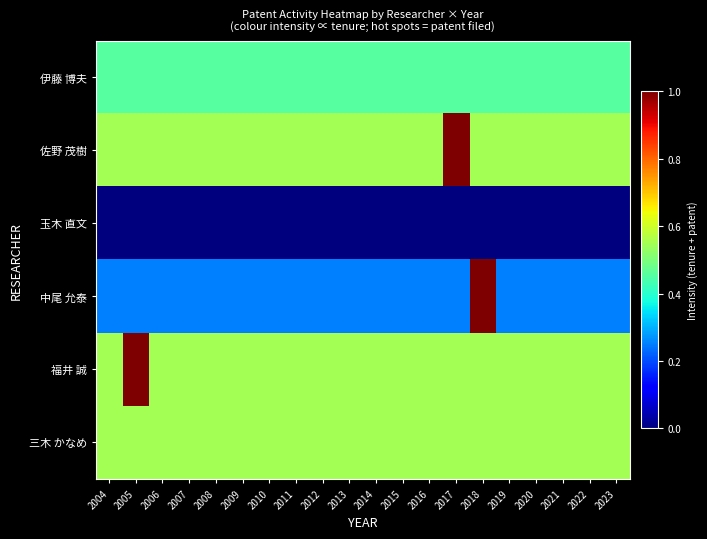

Reading right to left, extract all data points from this chart.

伊藤 博夫: 2023=0.5	2022=0.5	2021=0.5	2020=0.5	2019=0.5	2018=0.5	2017=0.5	2016=0.5	2015=0.5	2014=0.5	2013=0.5	2012=0.5	2011=0.5	2010=0.5	2009=0.5	2008=0.5	2007=0.5	2006=0.5	2005=0.5	2004=0.5
佐野 茂樹: 2023=0.5	2022=0.5	2021=0.5	2020=0.5	2019=0.5	2018=0.5	2017=1.4	2016=0.5	2015=0.5	2014=0.5	2013=0.5	2012=0.5	2011=0.5	2010=0.5	2009=0.5	2008=0.5	2007=0.5	2006=0.5	2005=0.5	2004=0.5
玉木 直文: 2023=0.0	2022=0.0	2021=0.0	2020=0.0	2019=0.0	2018=0.0	2017=0.0	2016=0.0	2015=0.0	2014=0.0	2013=0.0	2012=0.0	2011=0.0	2010=0.0	2009=0.0	2008=0.0	2007=0.0	2006=0.0	2005=0.0	2004=0.0
中尾 允泰: 2023=0.3	2022=0.3	2021=0.3	2020=0.3	2019=0.3	2018=1.2	2017=0.3	2016=0.3	2015=0.3	2014=0.3	2013=0.3	2012=0.3	2011=0.3	2010=0.3	2009=0.3	2008=0.3	2007=0.3	2006=0.3	2005=0.3	2004=0.3
福井 誠: 2023=0.5	2022=0.5	2021=0.5	2020=0.5	2019=0.5	2018=0.5	2017=0.5	2016=0.5	2015=0.5	2014=0.5	2013=0.5	2012=0.5	2011=0.5	2010=0.5	2009=0.5	2008=0.5	2007=0.5	2006=0.5	2005=1.4	2004=0.5
三木 かなめ: 2023=0.5	2022=0.5	2021=0.5	2020=0.5	2019=0.5	2018=0.5	2017=0.5	2016=0.5	2015=0.5	2014=0.5	2013=0.5	2012=0.5	2011=0.5	2010=0.5	2009=0.5	2008=0.5	2007=0.5	2006=0.5	2005=0.5	2004=0.5